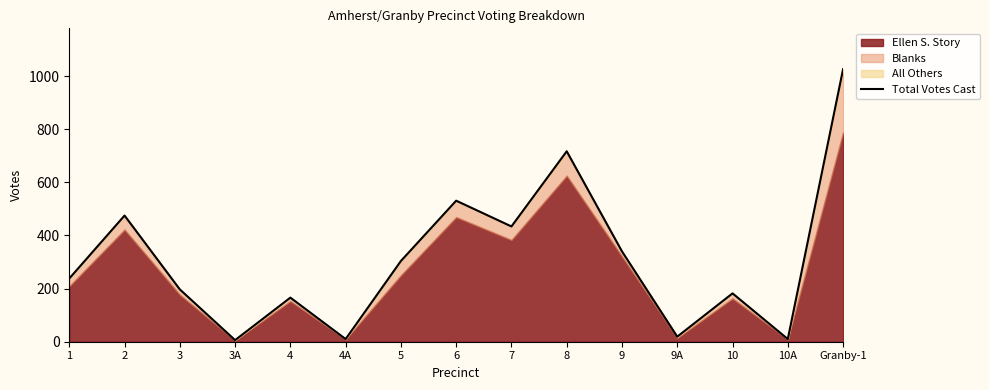

How many points are higher than both their immediate neighbors (excluding endpoints)?

5